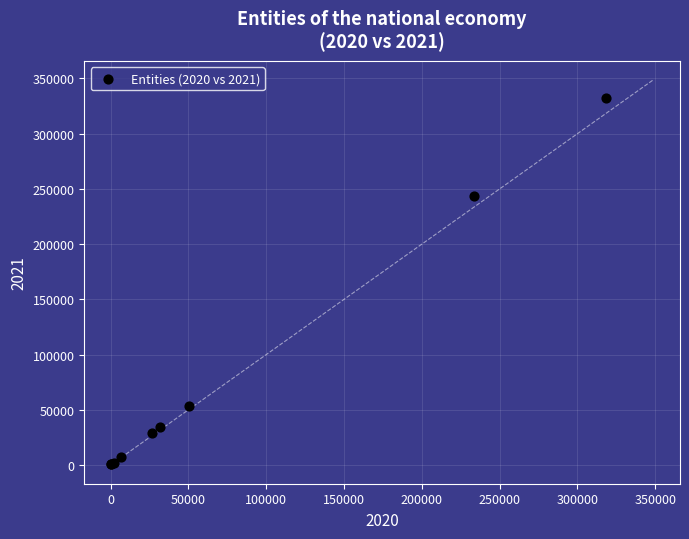

What Y value in the scatter plot is closest to 166229?

243540